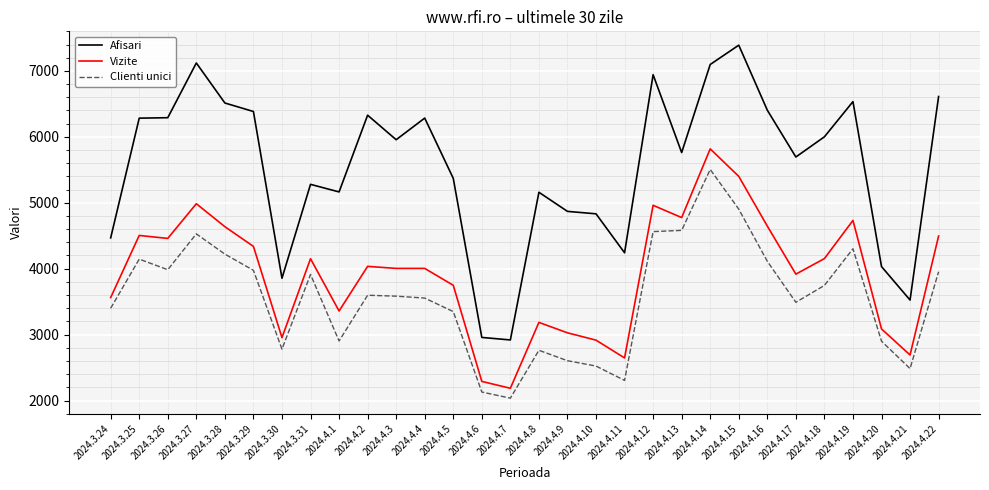

Which series changed the most between 2024.3.29 and 2024.4.7?

Afisari